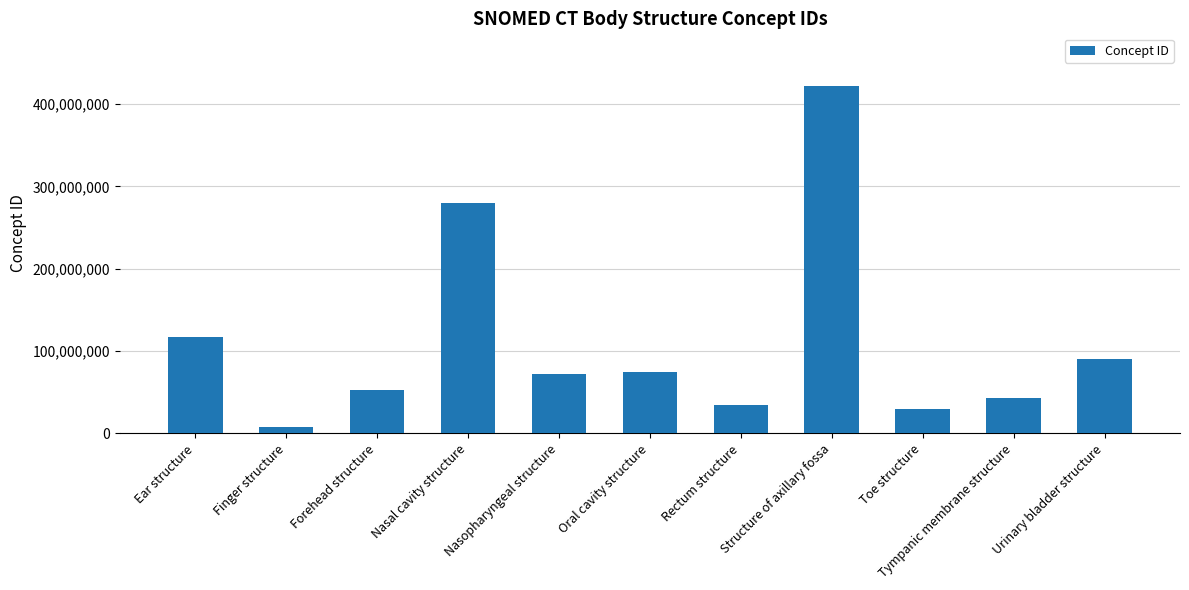

What is the value of the 4th bar from the left?

279549004